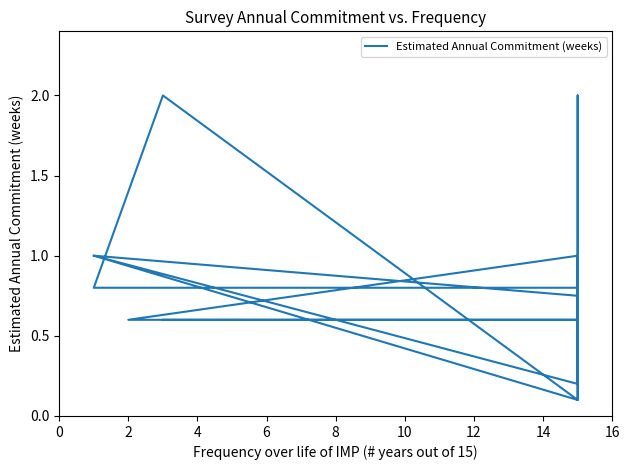

The chart shows a value of 1.1 at 11. True or false?

False